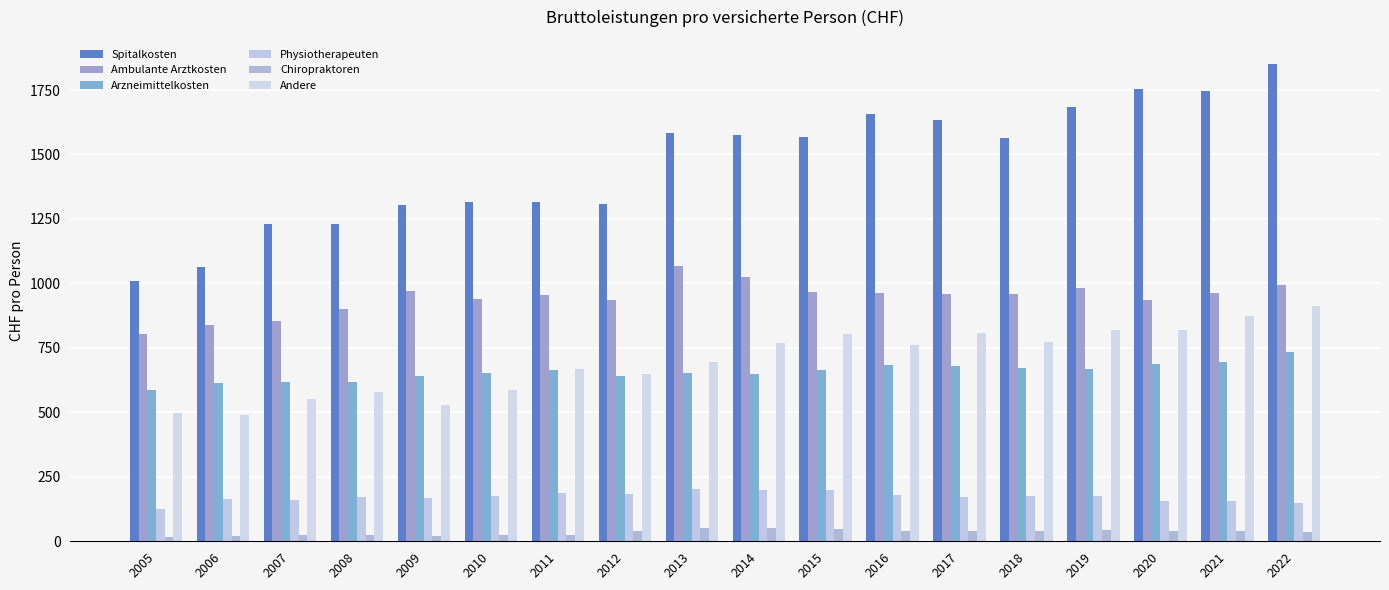

Which series has the largest total across all categories?

Spitalkosten